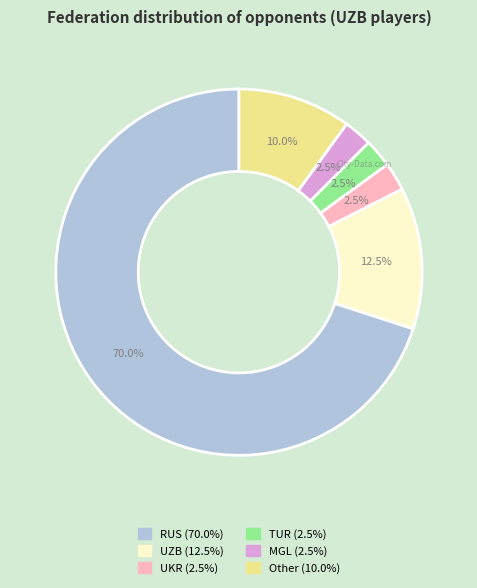

Is there any slice that represents more than half of the pie?

Yes